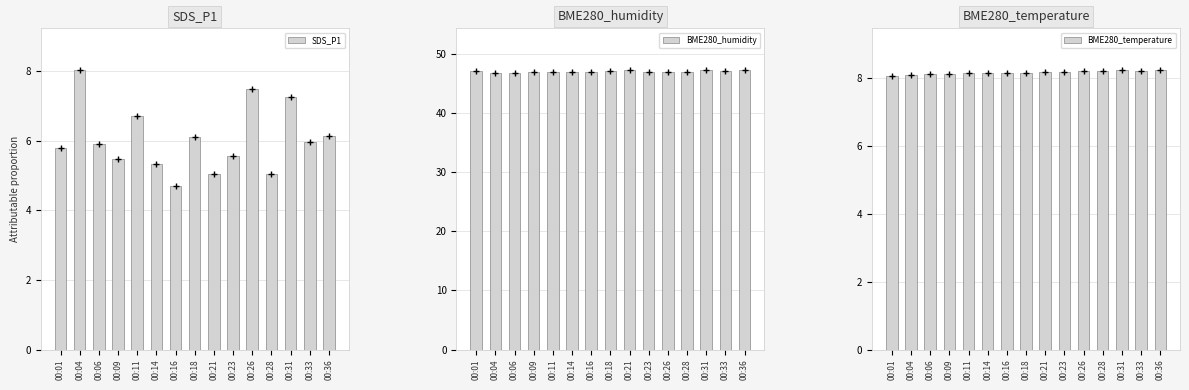

Reading right to left, what are all the values shown in this chart?

SDS_P1: 00:36=6.1	00:33=6.0	00:31=7.2	00:28=5.0	00:26=7.5	00:23=5.6	00:21=5.0	00:18=6.1	00:16=4.7	00:14=5.3	00:11=6.7	00:09=5.5	00:06=5.9	00:04=8.0	00:01=5.8
BME280_humidity: 00:36=47.1	00:33=47.0	00:31=47.2	00:28=46.9	00:26=46.9	00:23=46.8	00:21=47.1	00:18=47.1	00:16=46.9	00:14=46.9	00:11=46.9	00:09=46.9	00:06=46.7	00:04=46.7	00:01=47.0
BME280_temperature: 00:36=8.2	00:33=8.2	00:31=8.2	00:28=8.2	00:26=8.2	00:23=8.2	00:21=8.2	00:18=8.2	00:16=8.2	00:14=8.1	00:11=8.1	00:09=8.1	00:06=8.1	00:04=8.1	00:01=8.1